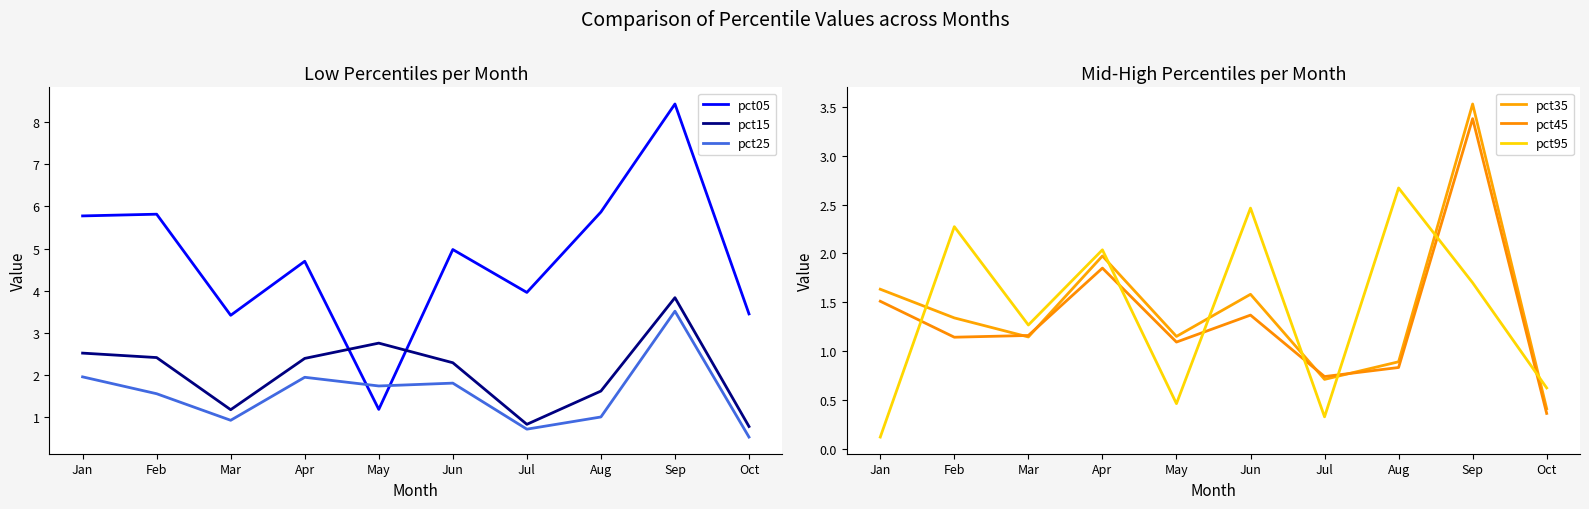

Which category has the highest value in the pct25 series?

Sep